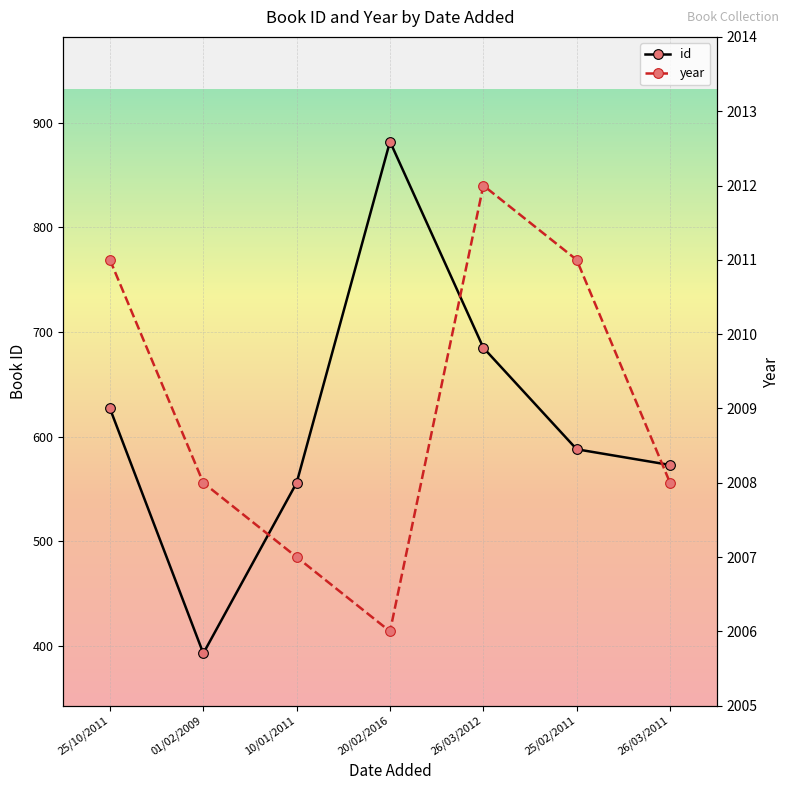

What is the label of the 7th point from the right?

25/10/2011